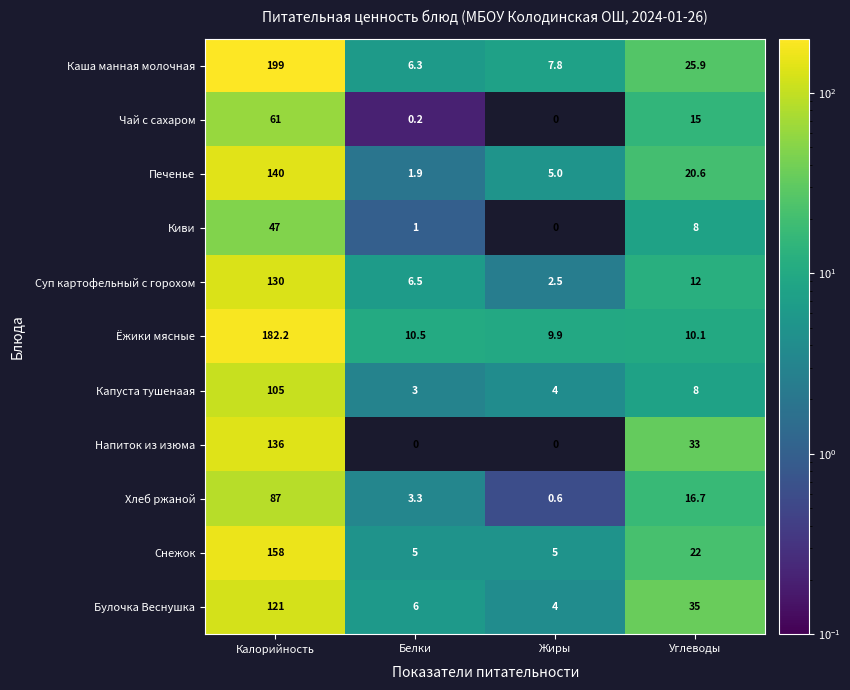

Which category has the highest value across all series?

Калорийность